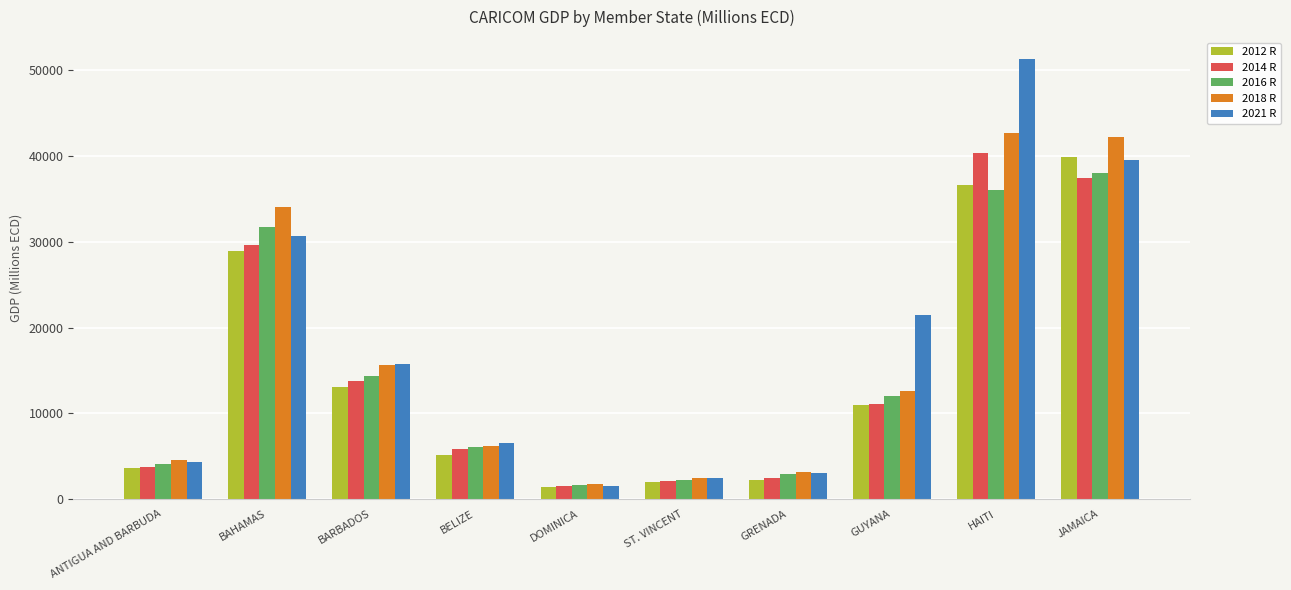

What is the label of the 6th bar from the right?

DOMINICA